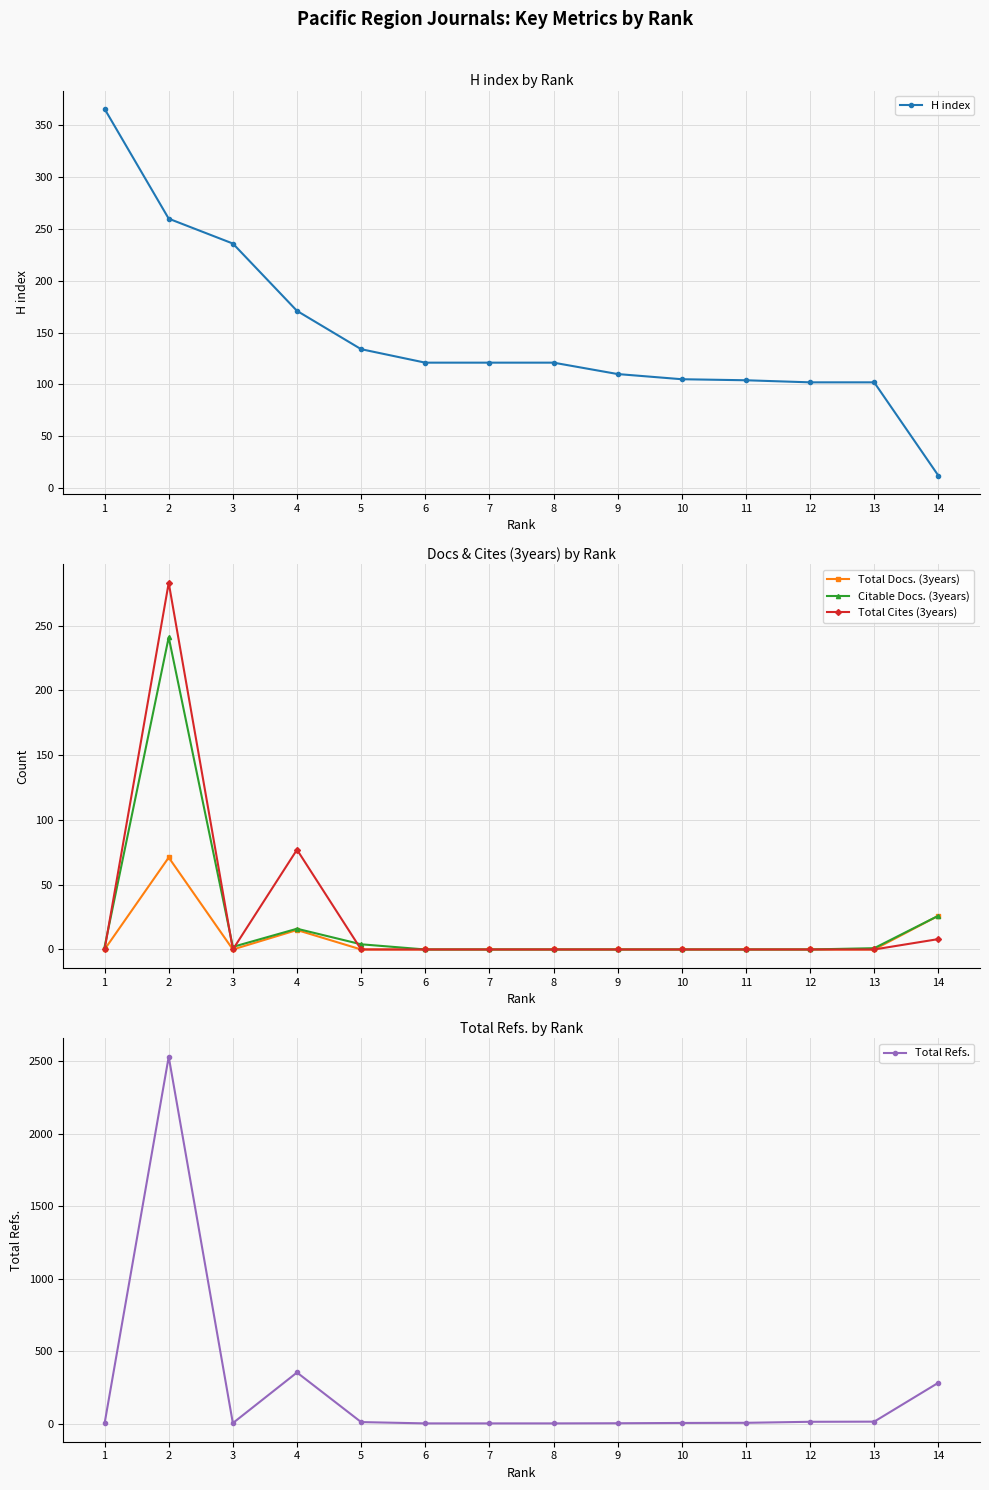

List the labels in order of Citable Docs. (3years) value, smallest first.

6, 7, 8, 9, 10, 11, 12, 13, 1, 3, 5, 4, 14, 2